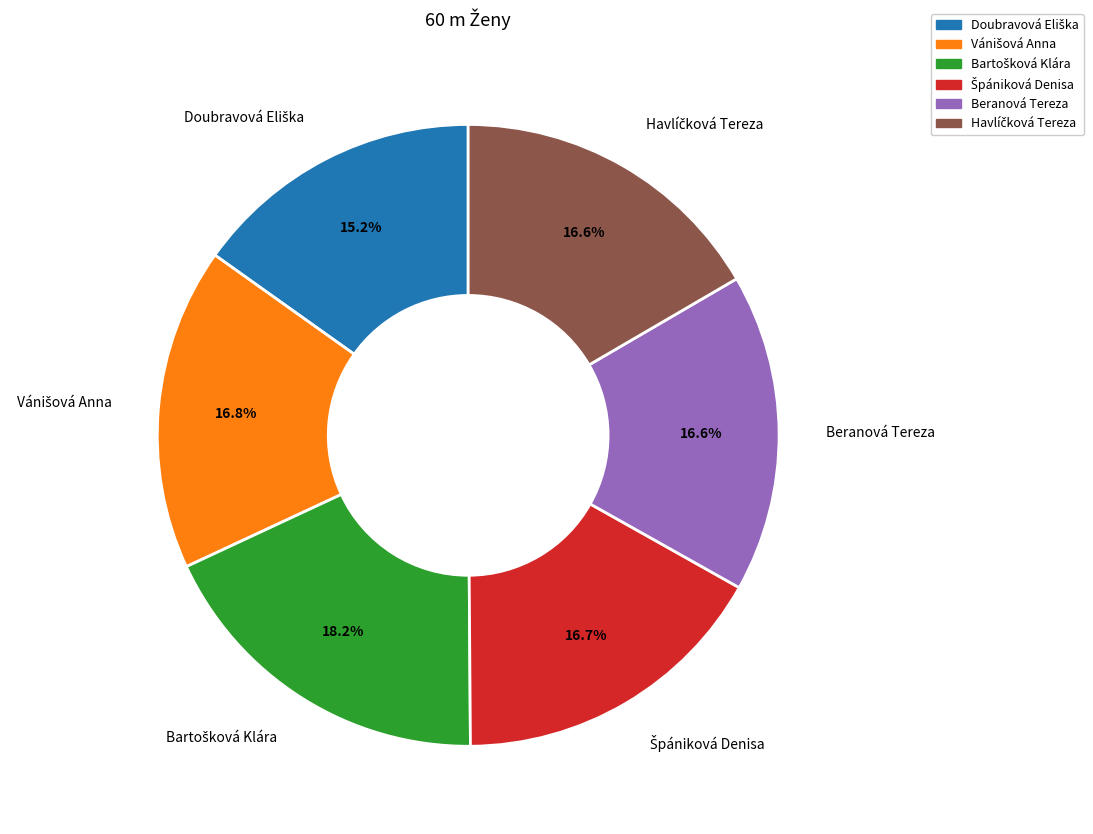

What portion of the pie excludes Beranová Tereza?

83.4%